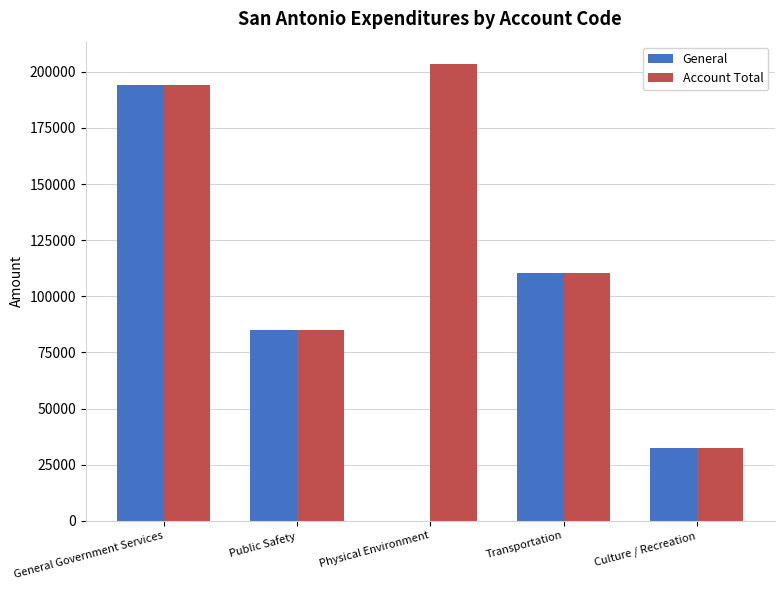

What is the approximate value of General at Public Safety, to the nearest 50?

85150